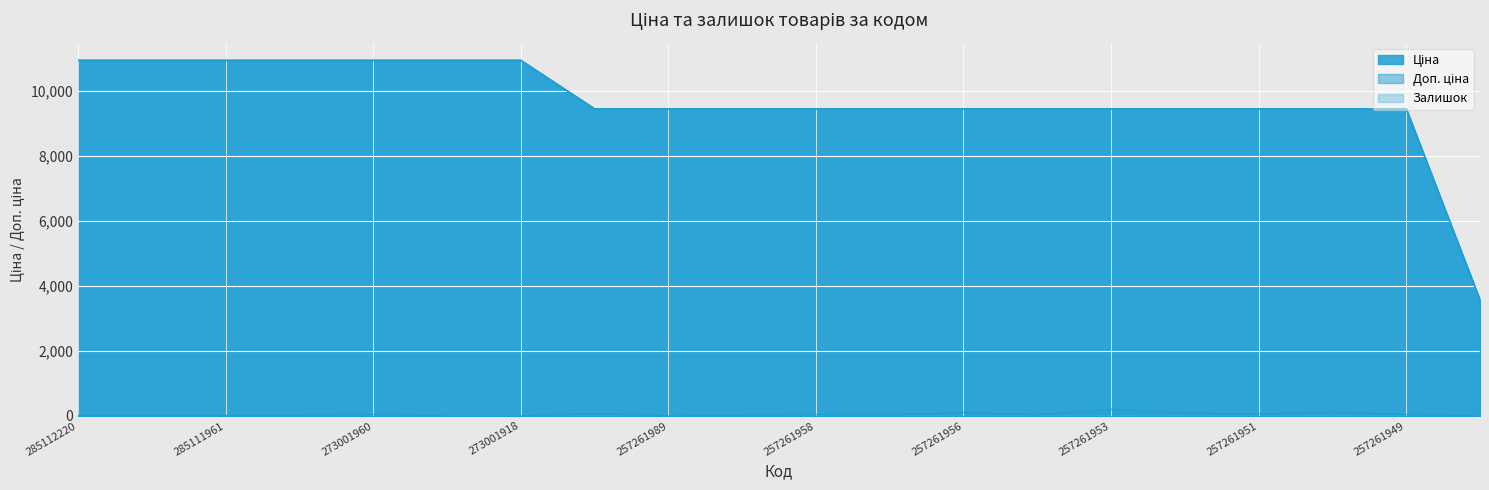

Rank the series at 257261990 from highest to lowest value.

Ціна, Доп. ціна, Залишок